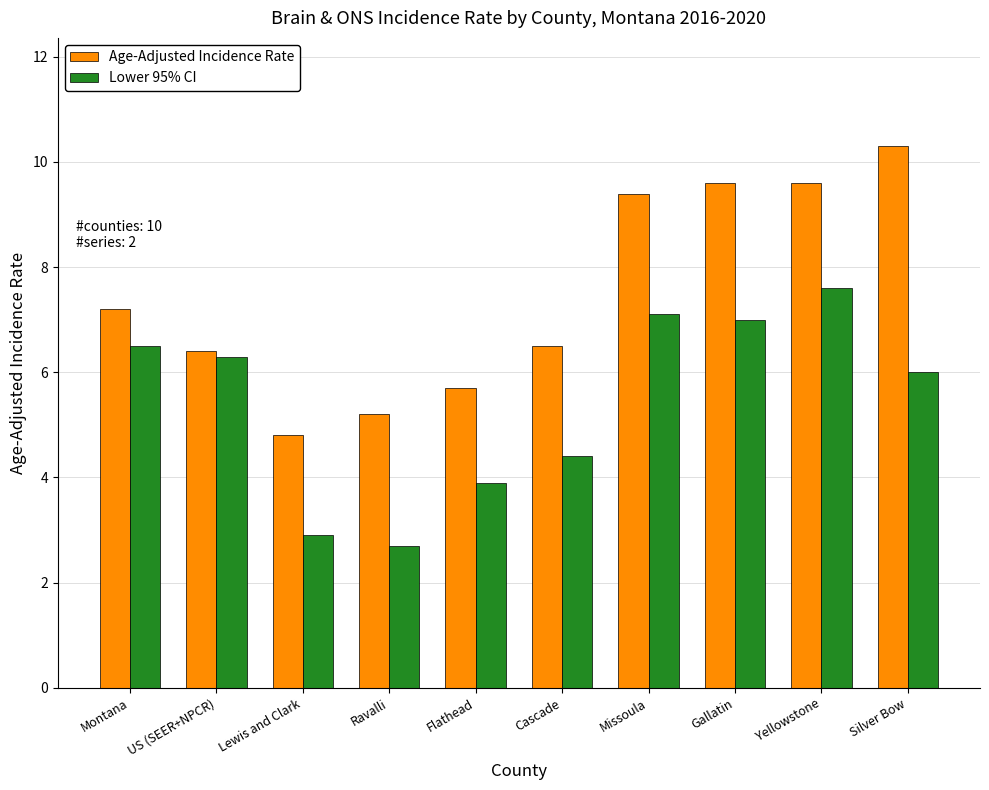

Where is Lower 95% CI nearest to the value 5?

Cascade